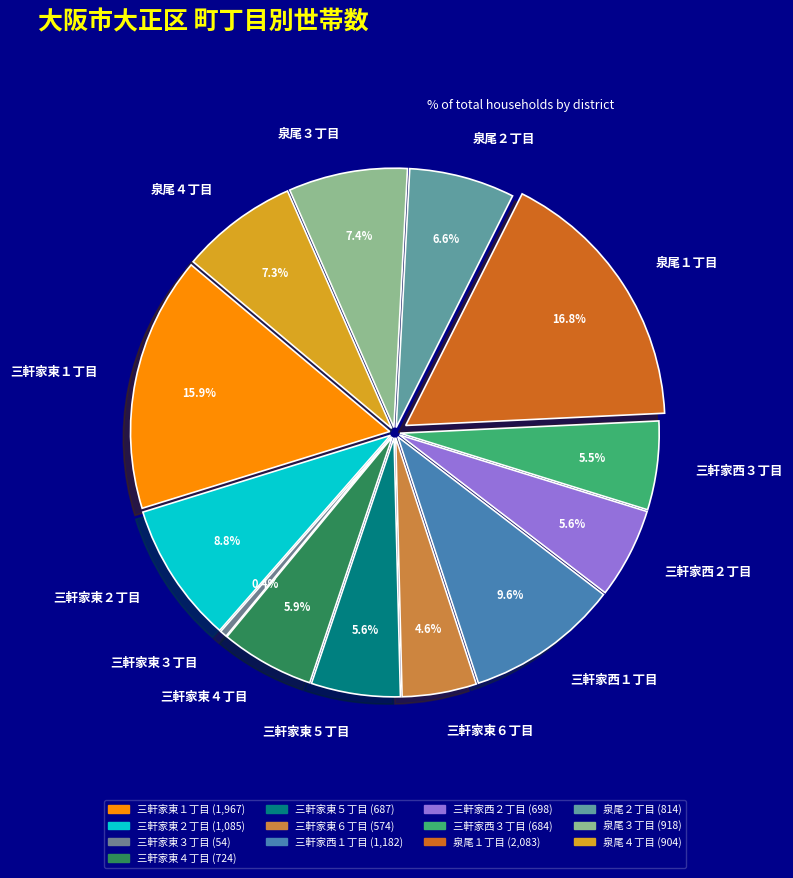

What is the total percentage of 三軒家東４丁目 and 泉尾２丁目?

12.4%